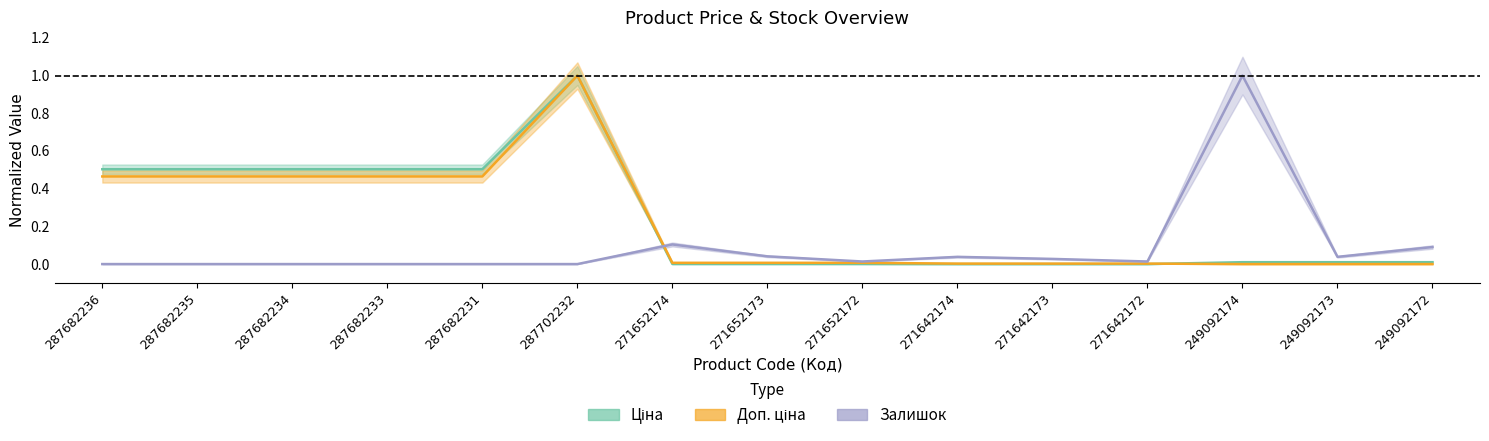

How many lines are shown in the chart?

3